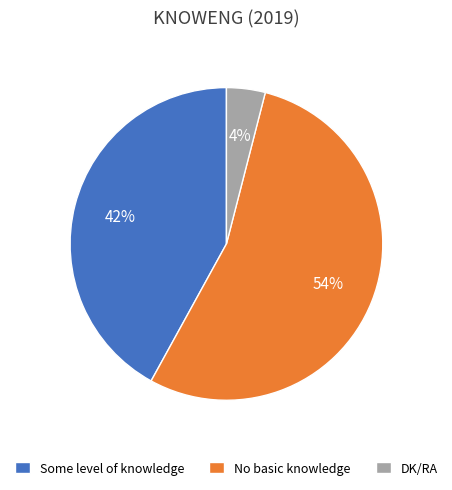

Which category accounts for the majority?

No basic knowledge